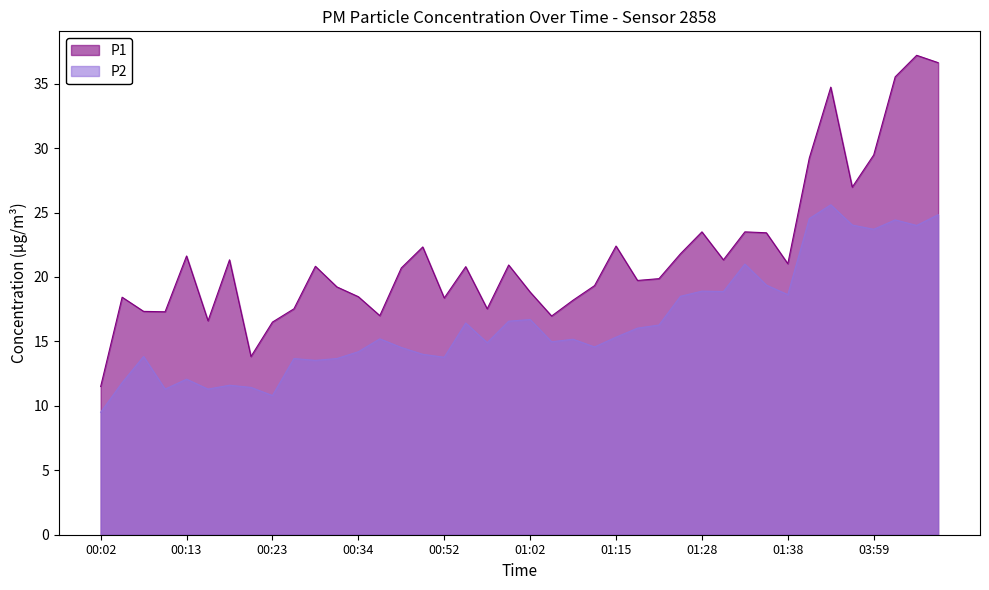

What is the total value across all series at 01:31?

40.2